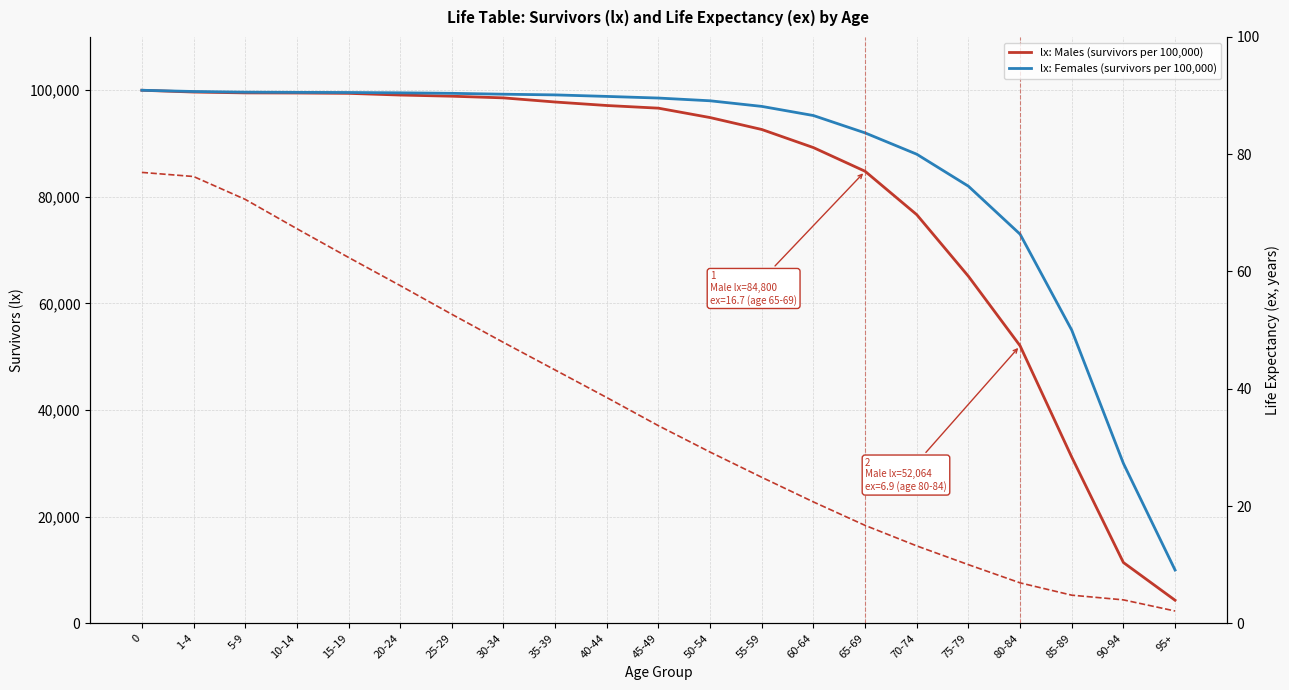

Is it true that lx: Females (survivors per 100,000) equals 6782.4 at 95+?

False